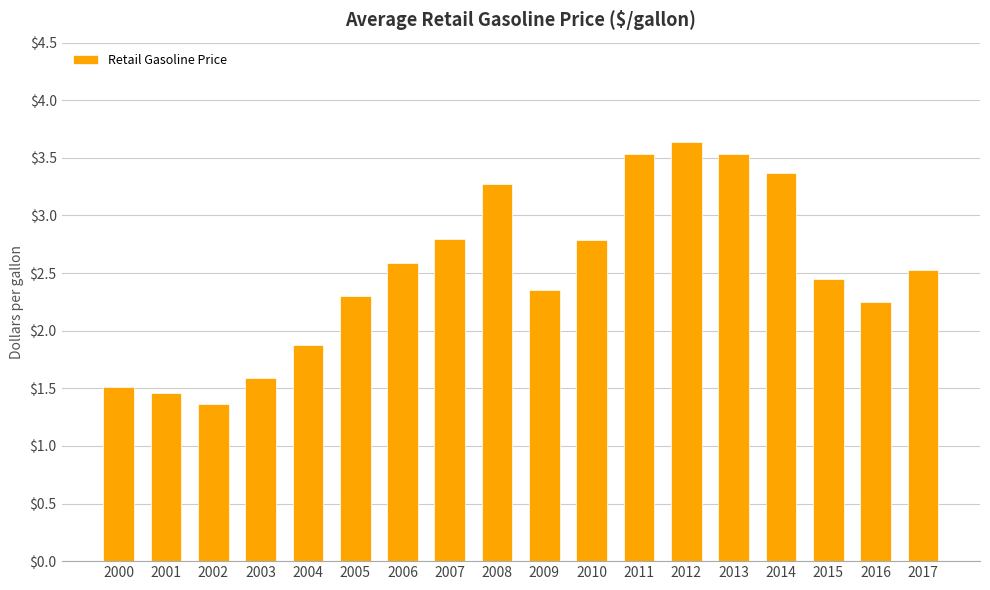

What is the value of the 15th bar from the left?

3.4